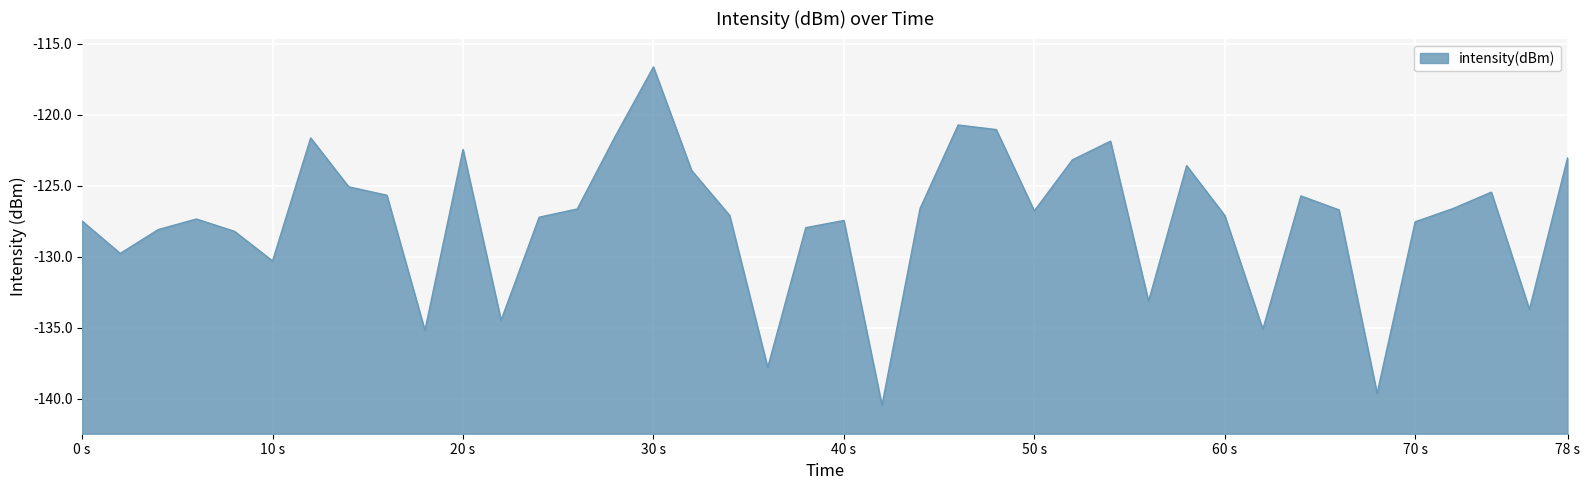

What is the change in value from 20 s to 78 s?

-0.6